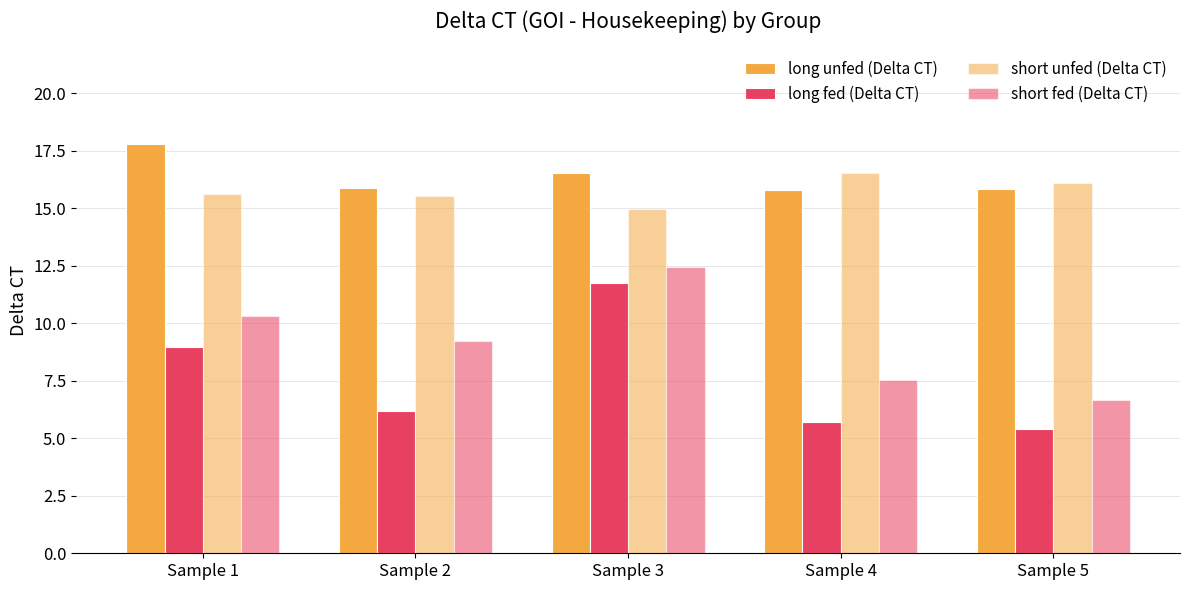

At which label does short unfed (Delta CT) reach its peak?

Sample 4